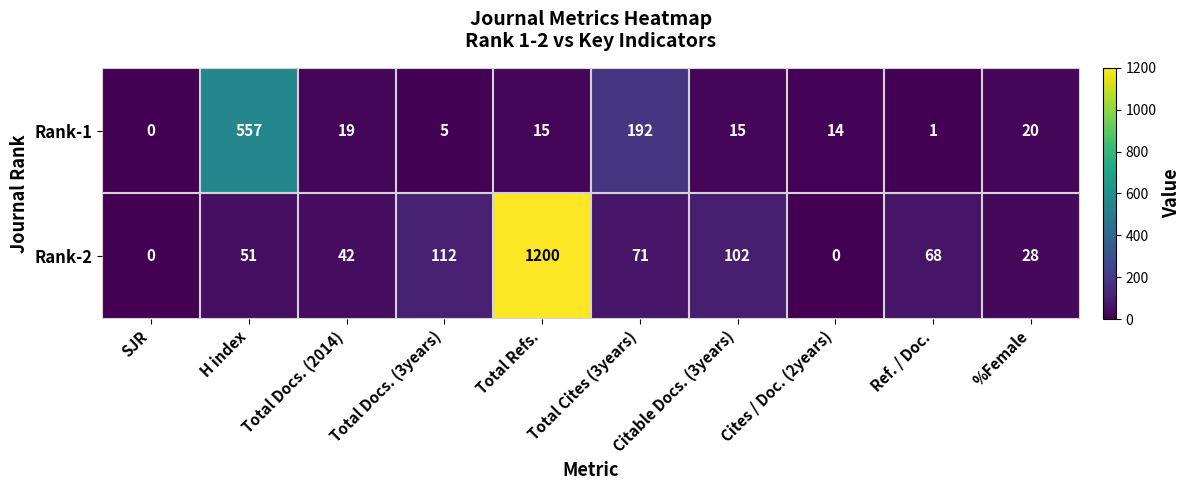

List the series in order of their peak value, lowest first.

Rank-1, Rank-2